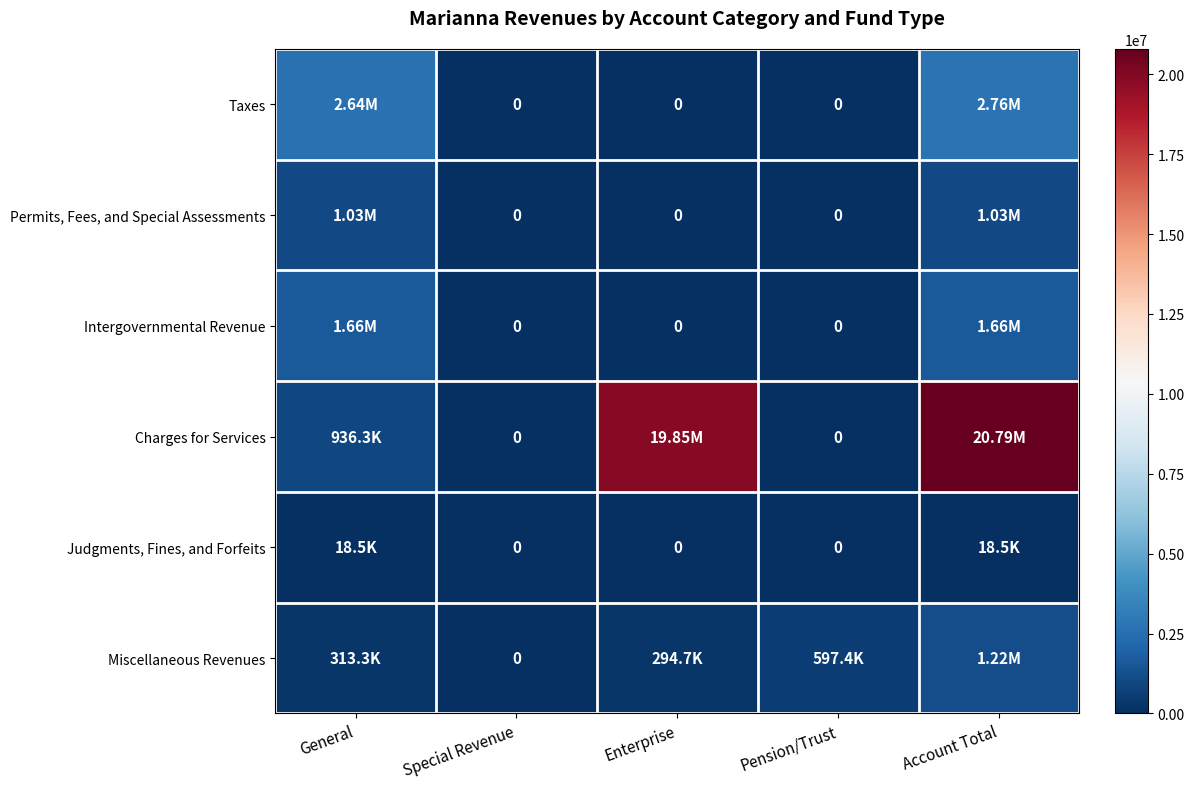

At which category is the sum across all series the highest?

Account Total